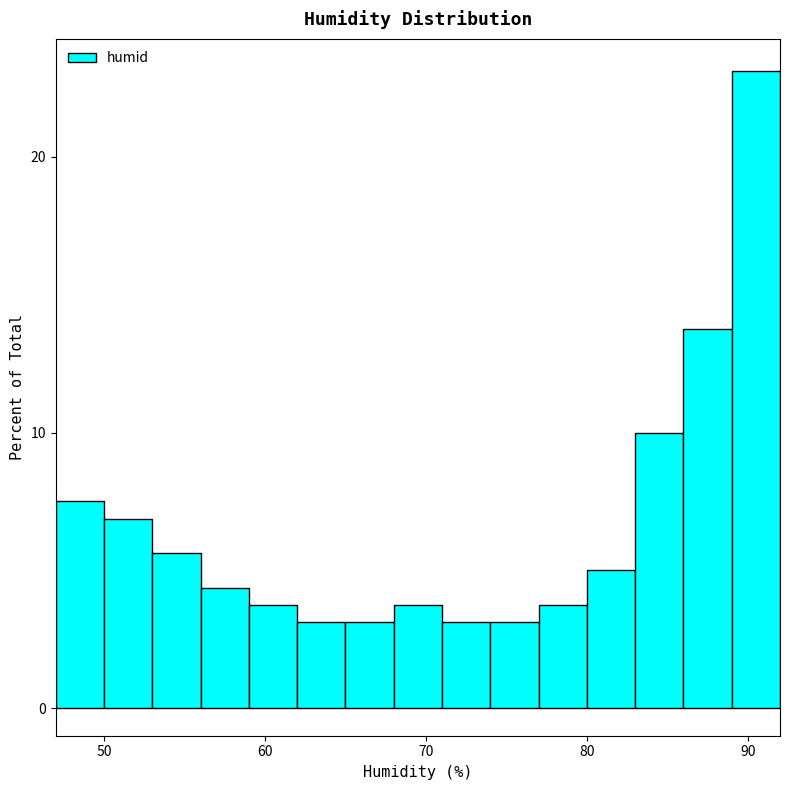

Around what value on the x-axis is the tallest bar? Give the approximate position of its centre, as read against the axis.

91